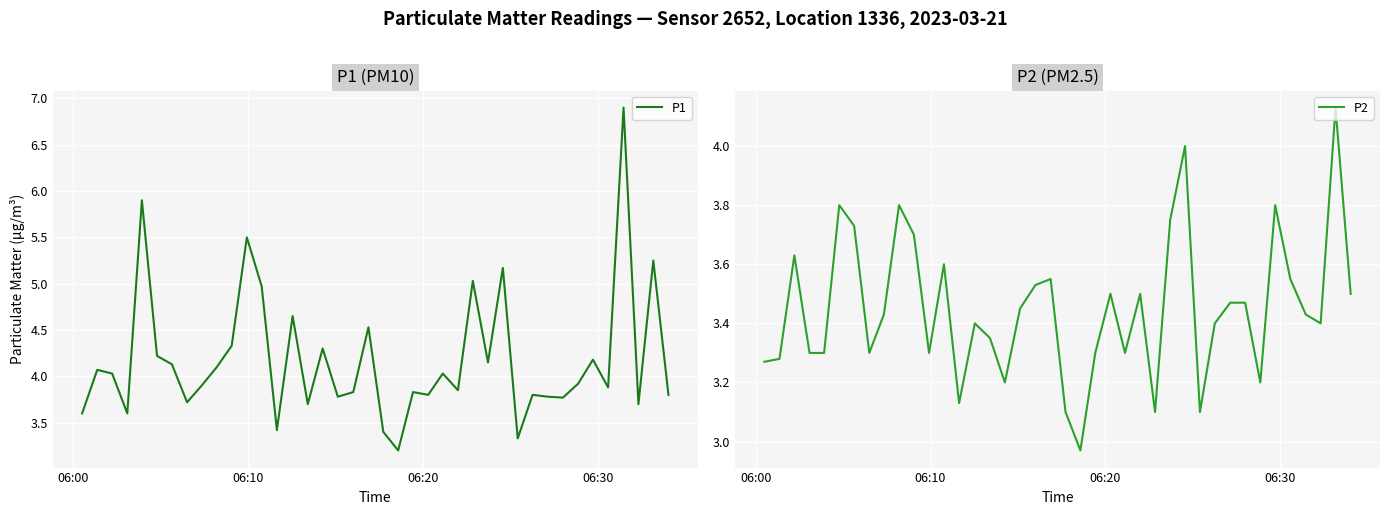

True or false: P2 and P1 cross at least once.

False